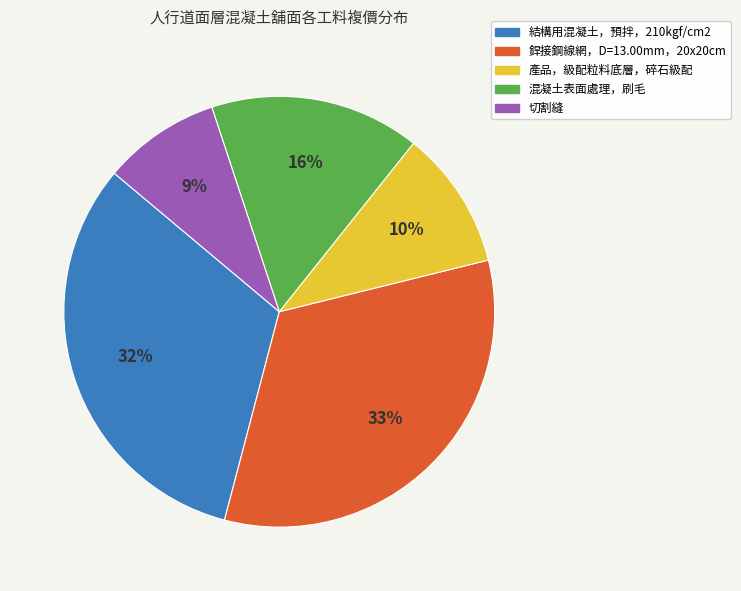

Which has a higher value, 結構用混凝土，預拌，210kgf/cm2 or 切割縫?

結構用混凝土，預拌，210kgf/cm2